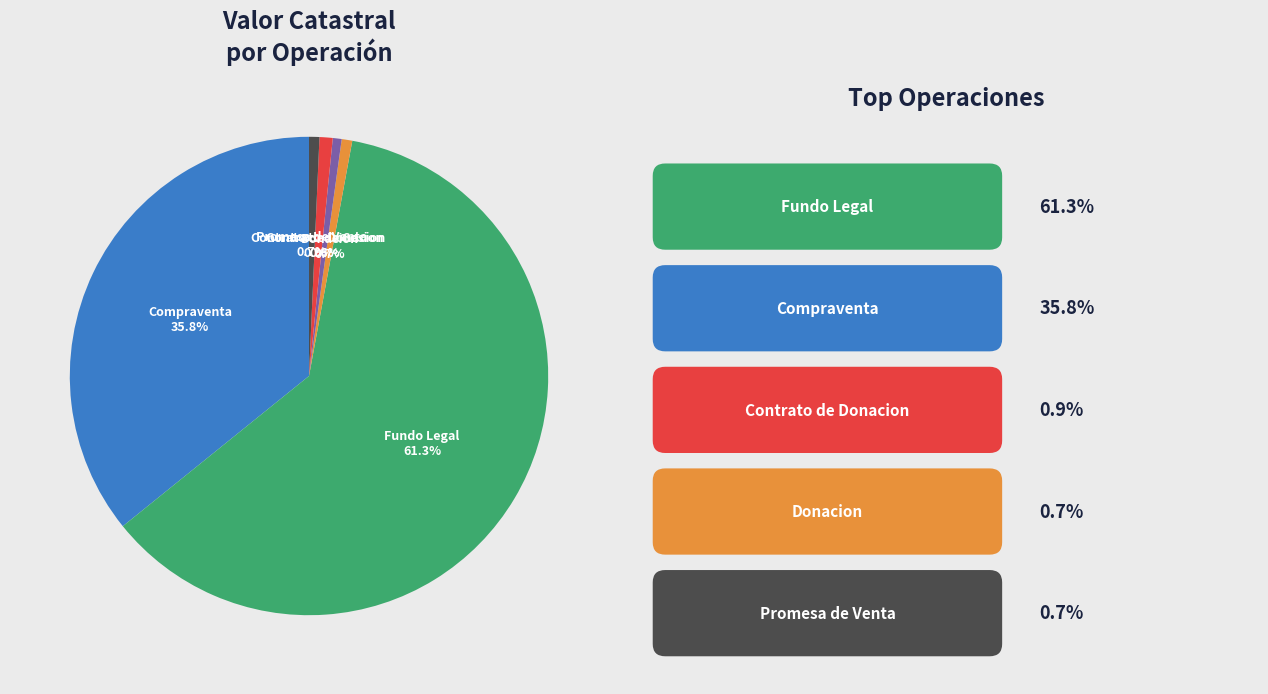

Which slice is the largest?

Fundo Legal